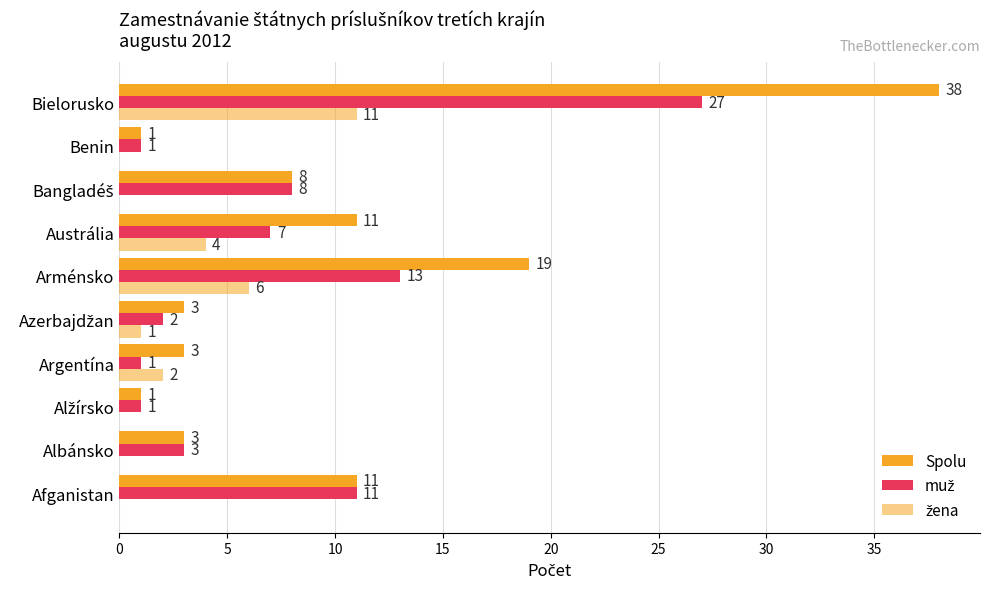

How many values in the Spolu series exceed 8?

4